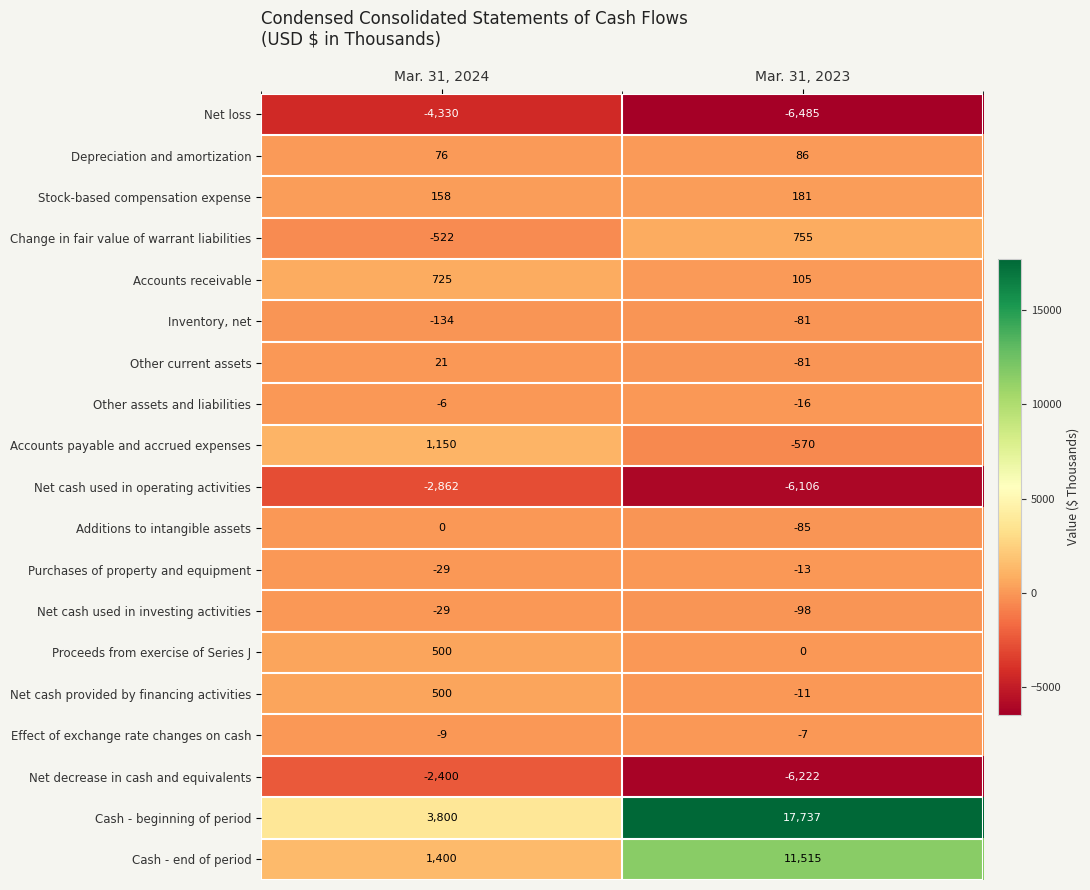

Is it true that Additions to intangible assets equals -42 at Mar. 31, 2024?

False